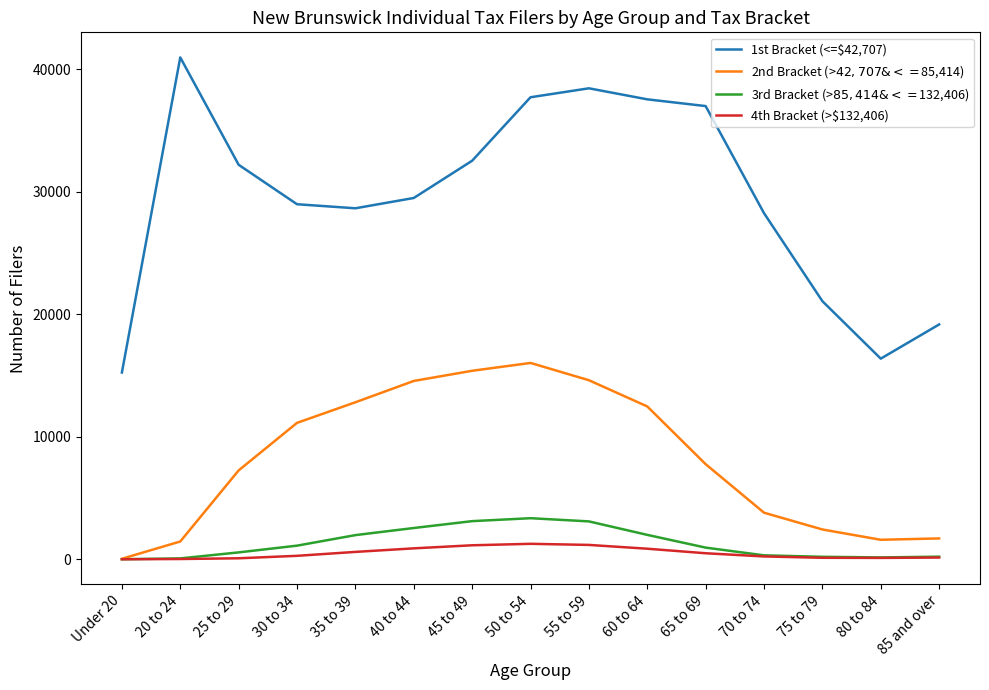

Which series has the largest total across all categories?

1st Bracket (<=$42,707)